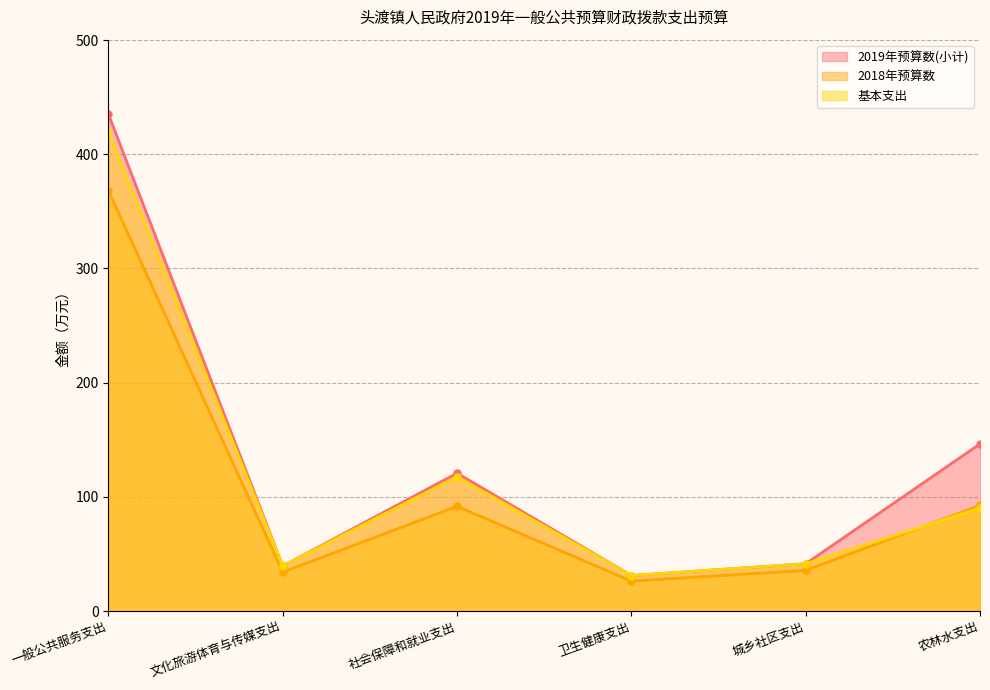

Does the chart display data point markers on the line(s)?

Yes